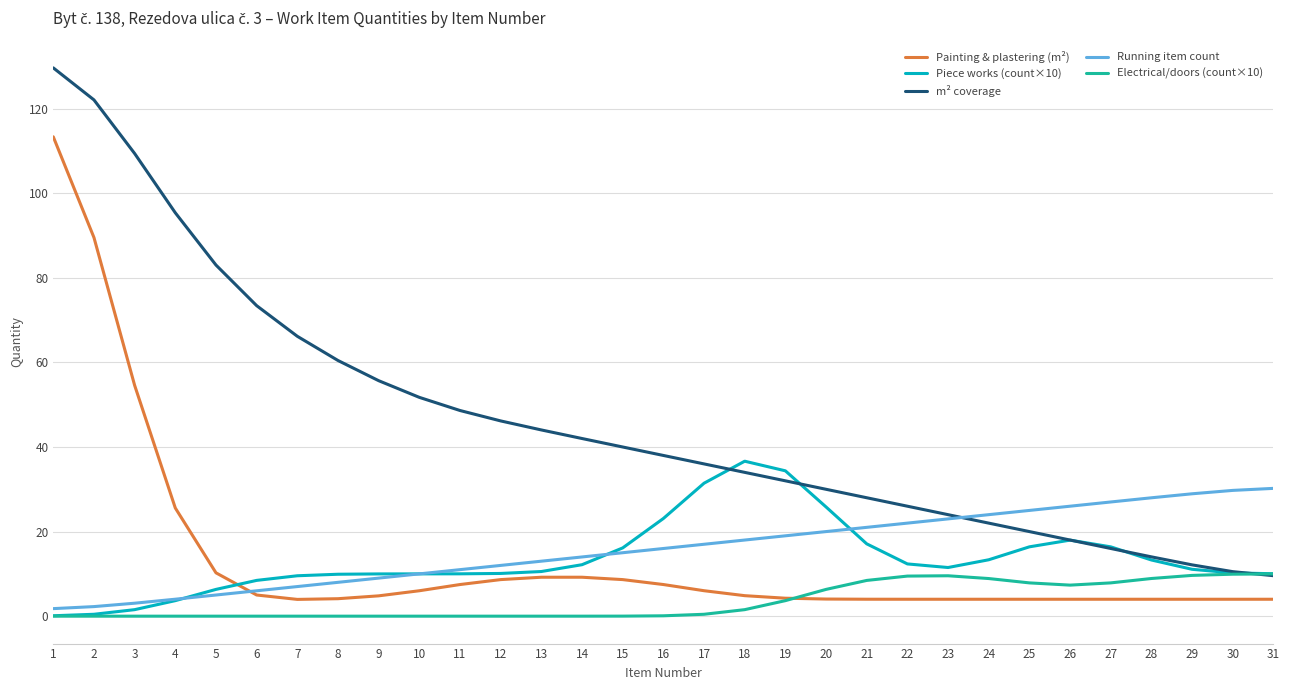

At 7, list the series in order from smallest to largest.

Electrical/doors (count×10), Painting & plastering (m²), Running item count, Piece works (count×10), m² coverage